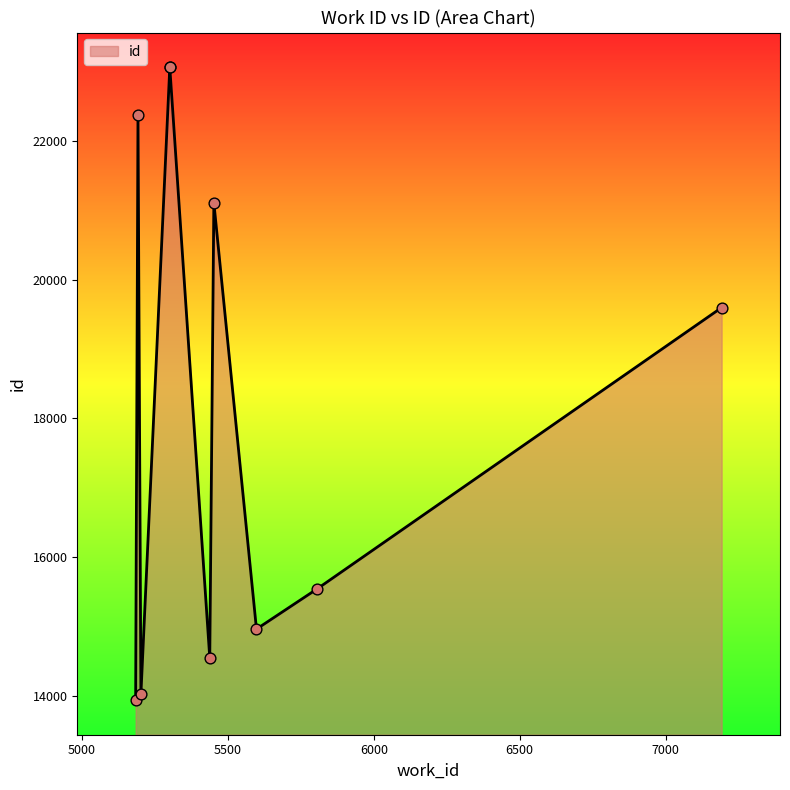

What is the change in value from 5807 to 5301?

+7515